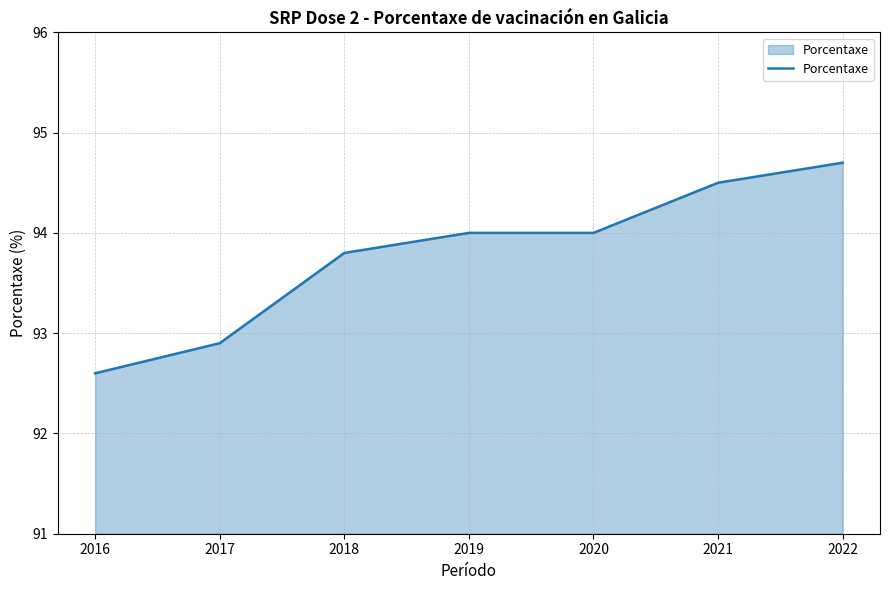

Approximately how many times larger is the value at 2016 compared to 2020?

1.0